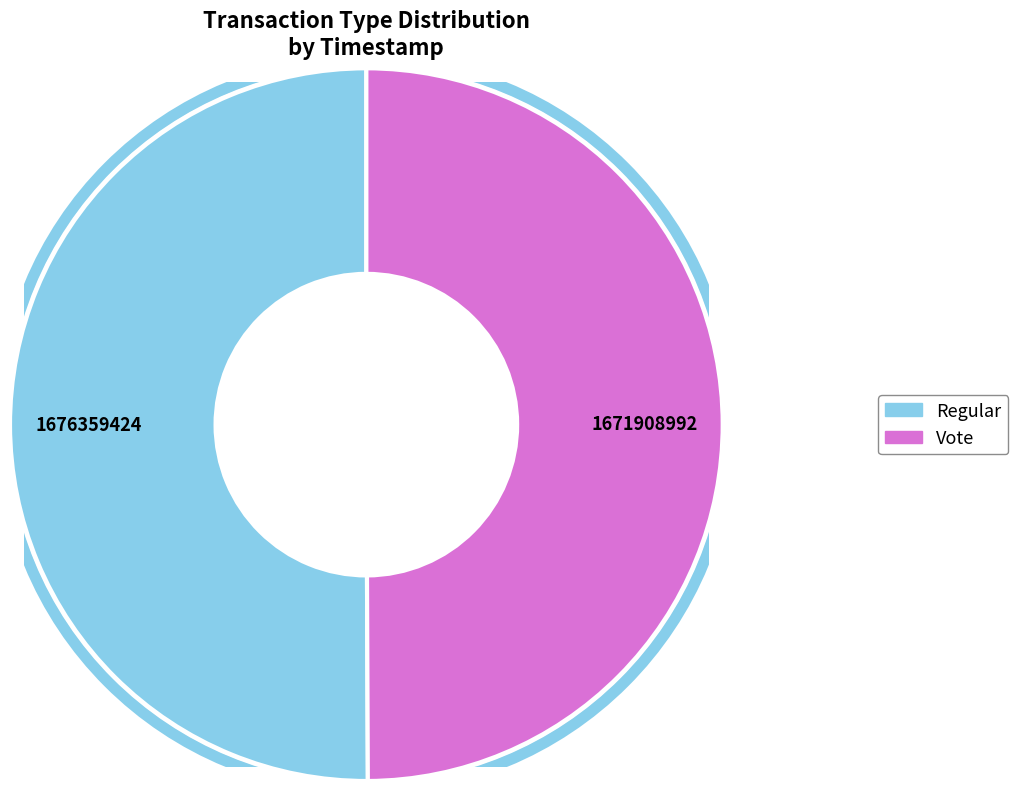

How many segments does this pie chart have?

2